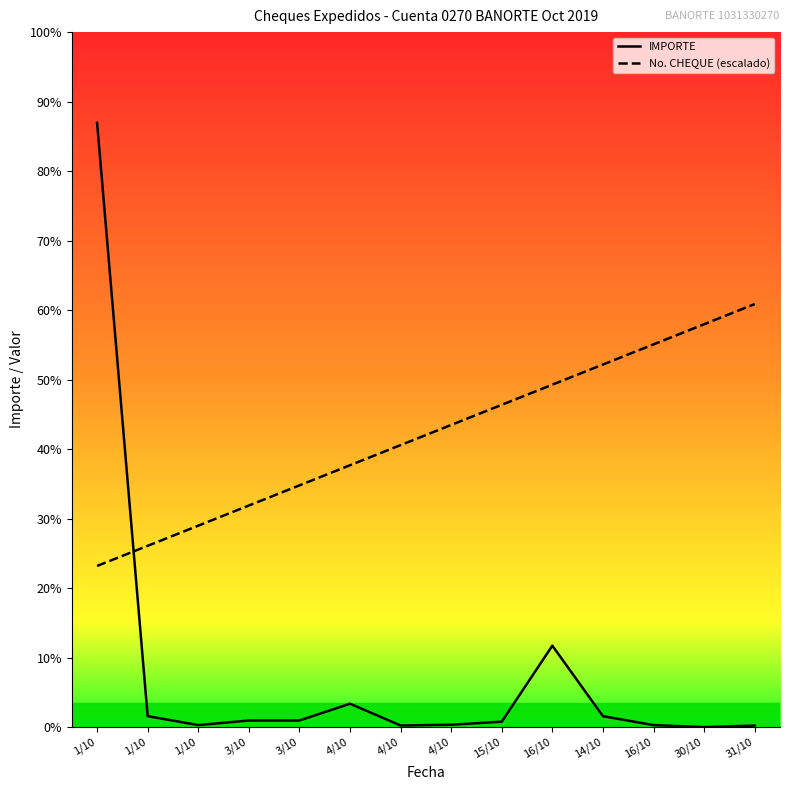

Which series changed the most between 16/10 and 16/10?

IMPORTE